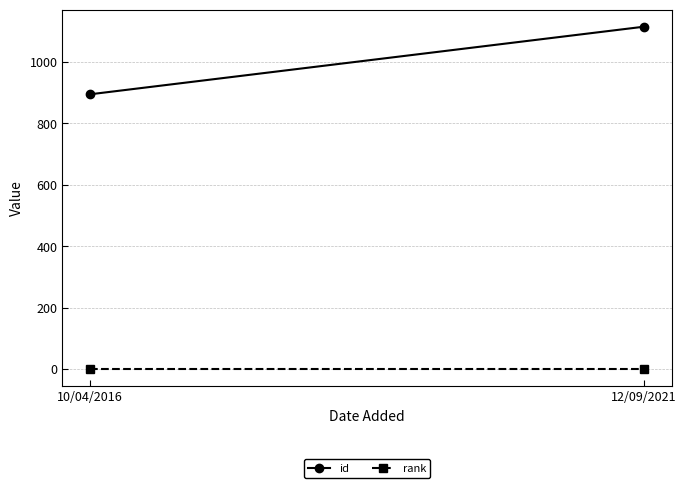

The value of rank at 12/09/2021 is 1. True or false?

False